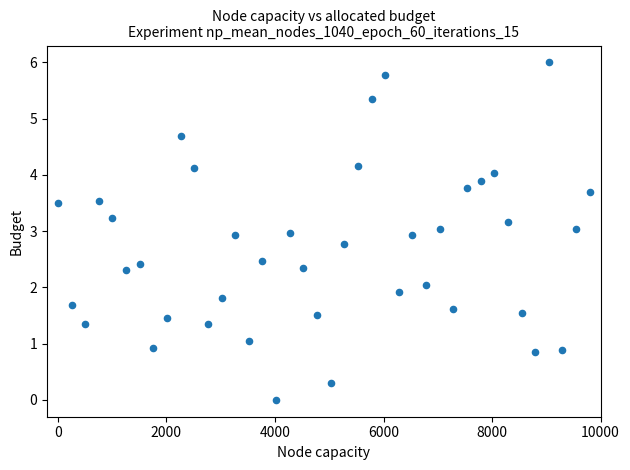

What is the range of Y values (max minus min)?

6.0